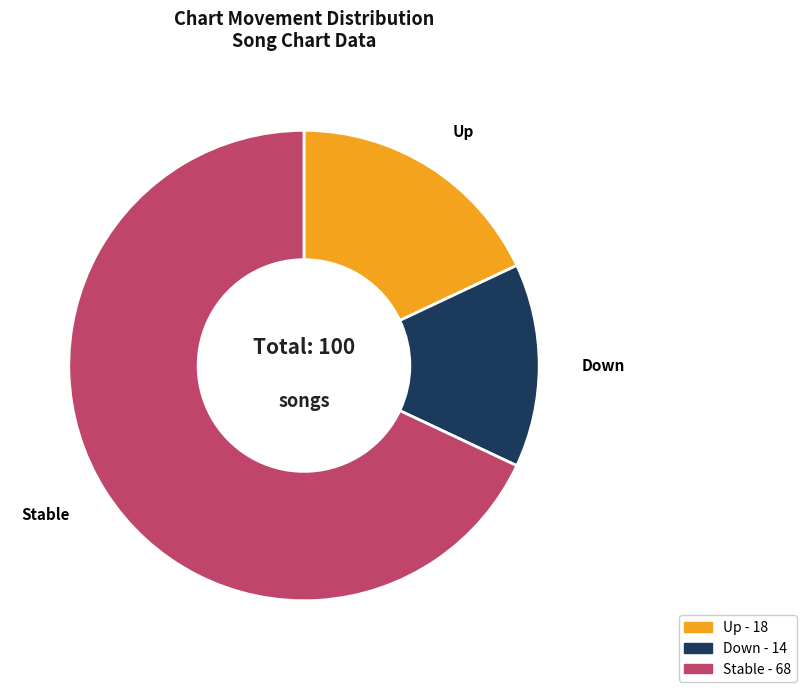

Is there a majority slice in this chart?

Yes